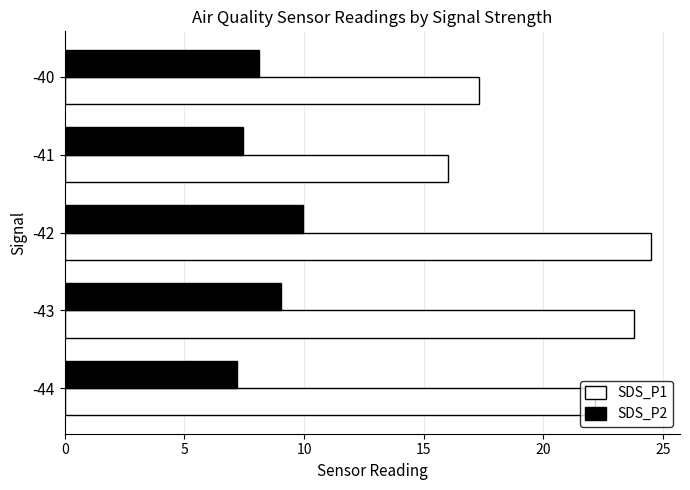

What is the difference between the highest and lowest values at -42?

14.5